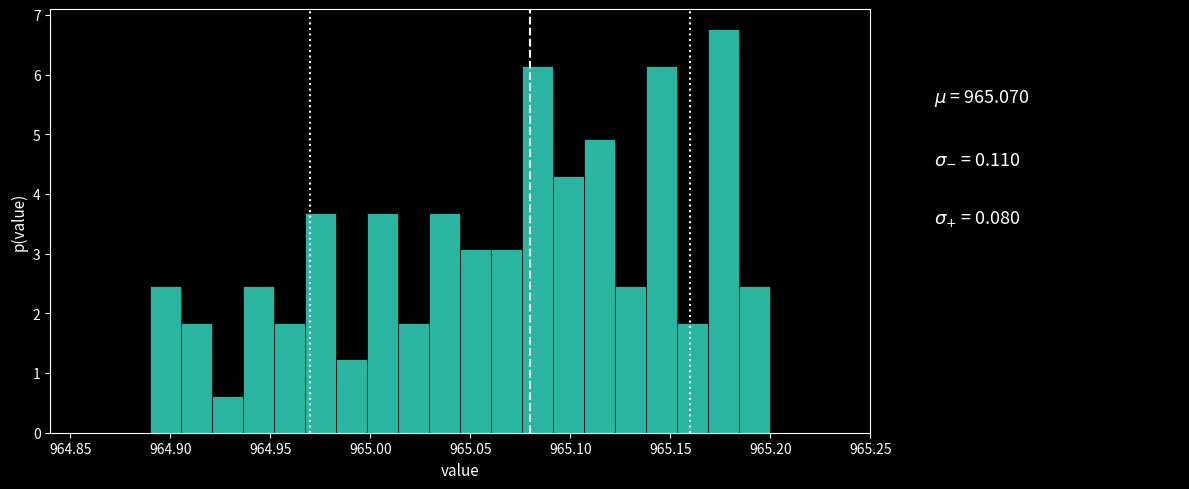

Read against the x-axis, roughly where is the centre of the tallest bar?

965.175